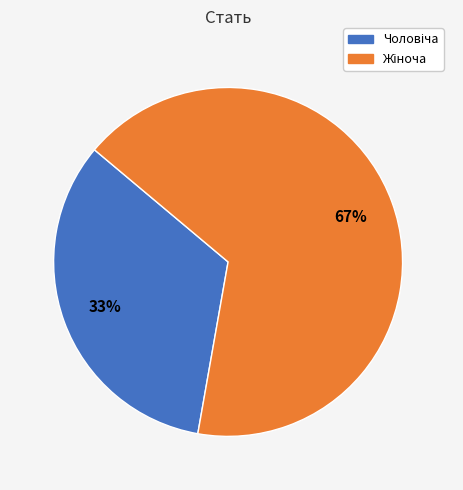

How many slices are in this pie chart?

2